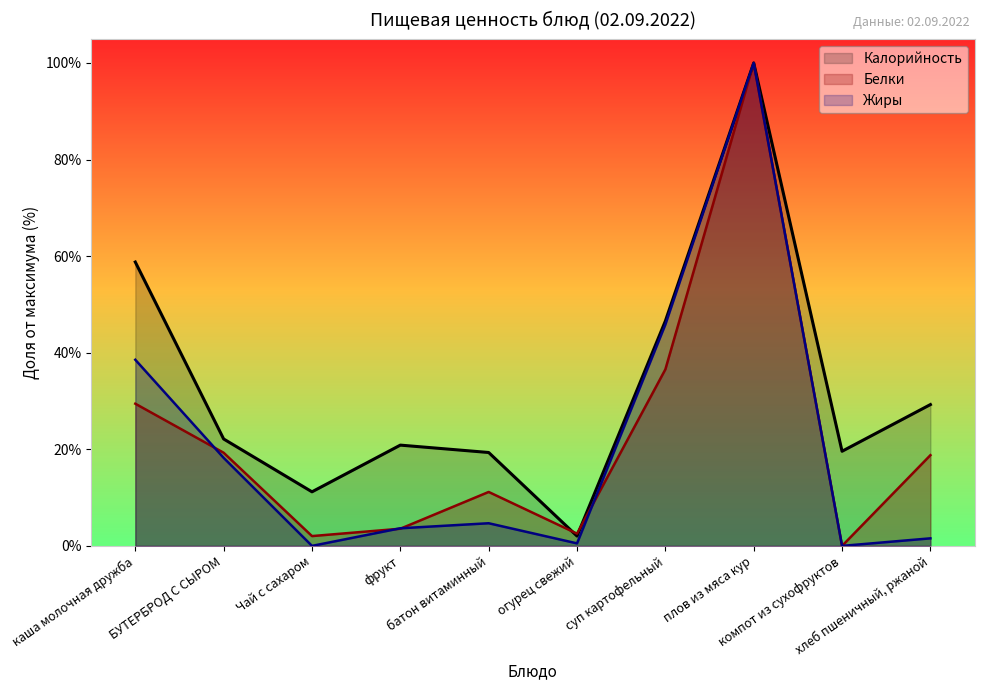

Which series has the largest total across all categories?

Калорийность